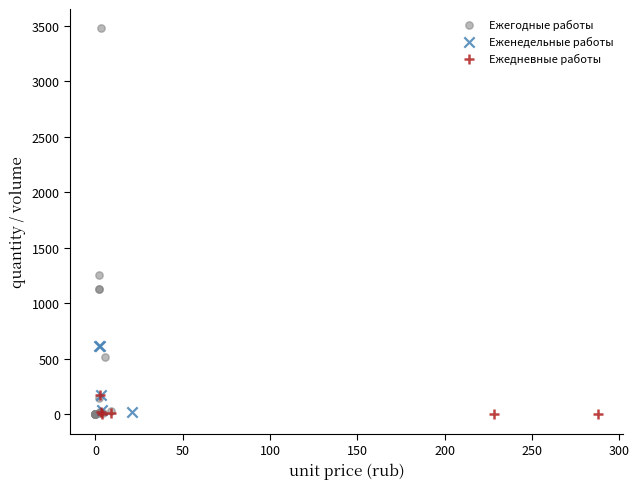

Which series reaches the maximum Y coordinate?

Ежегодные работы